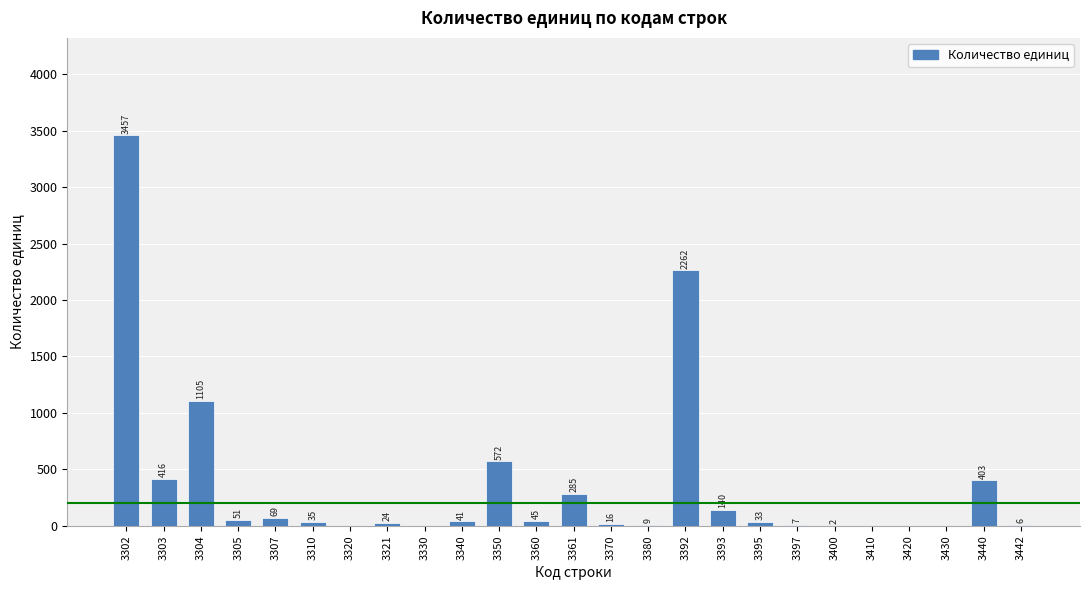

Reading left to right, transcribe all the data shown in this chart.

3302=3457	3303=416	3304=1105	3305=51	3307=69	3310=35	3320=0	3321=24	3330=0	3340=41	3350=572	3360=45	3361=285	3370=16	3380=9	3392=2262	3393=140	3395=33	3397=7	3400=2	3410=0	3420=0	3430=0	3440=403	3442=6